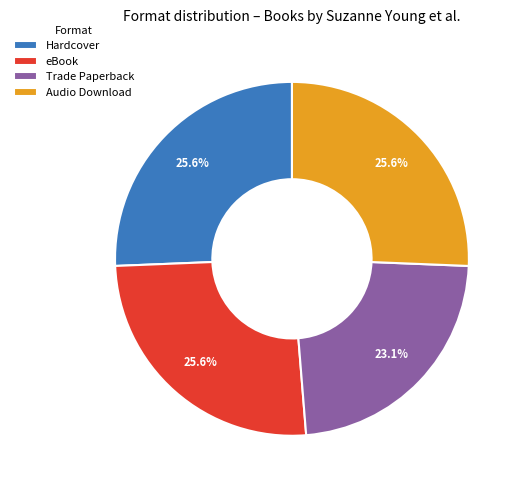

What is the total percentage of Audio Download and Hardcover?

51.3%